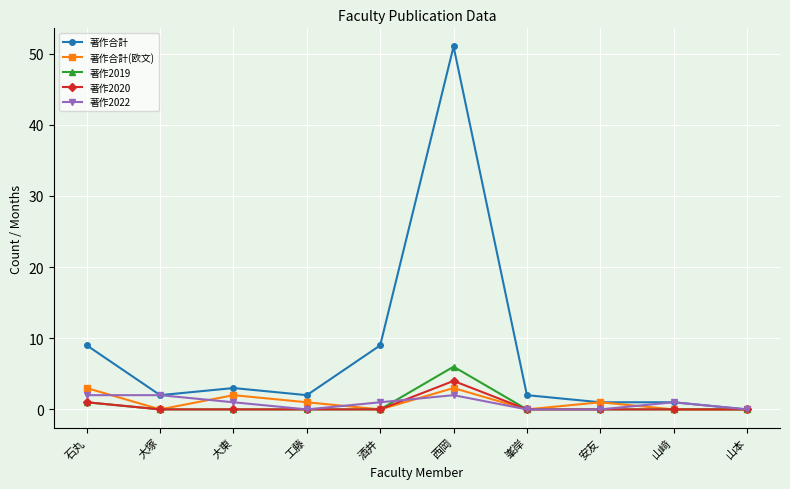

Which series changed the most between 石丸 and 工藤?

著作合計